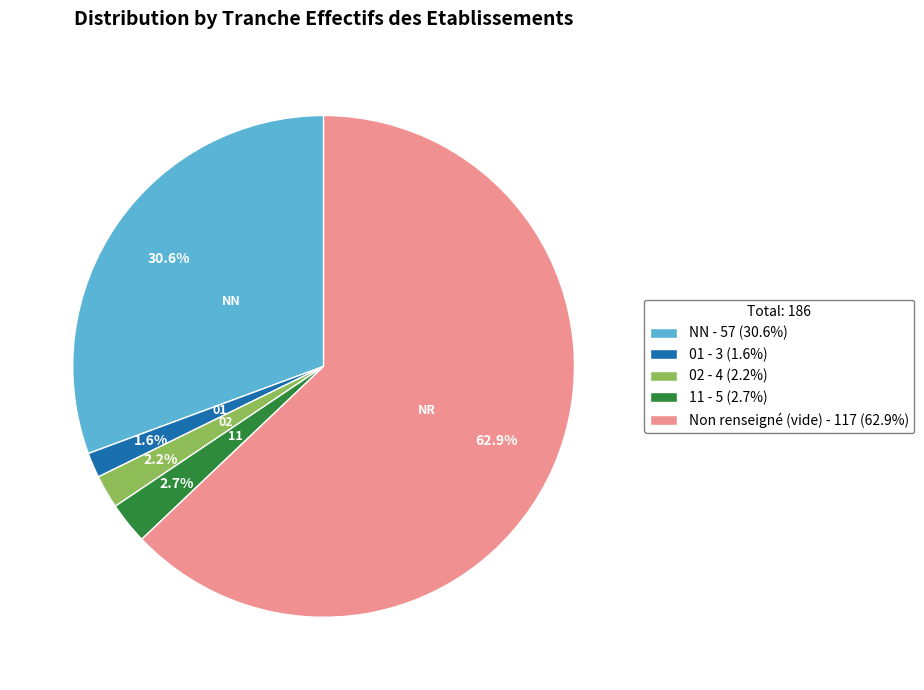

Rank the categories by value from highest to lowest.

Non renseigné (vide) - 117 (62.9%), NN - 57 (30.6%), 11 - 5 (2.7%), 02 - 4 (2.2%), 01 - 3 (1.6%)